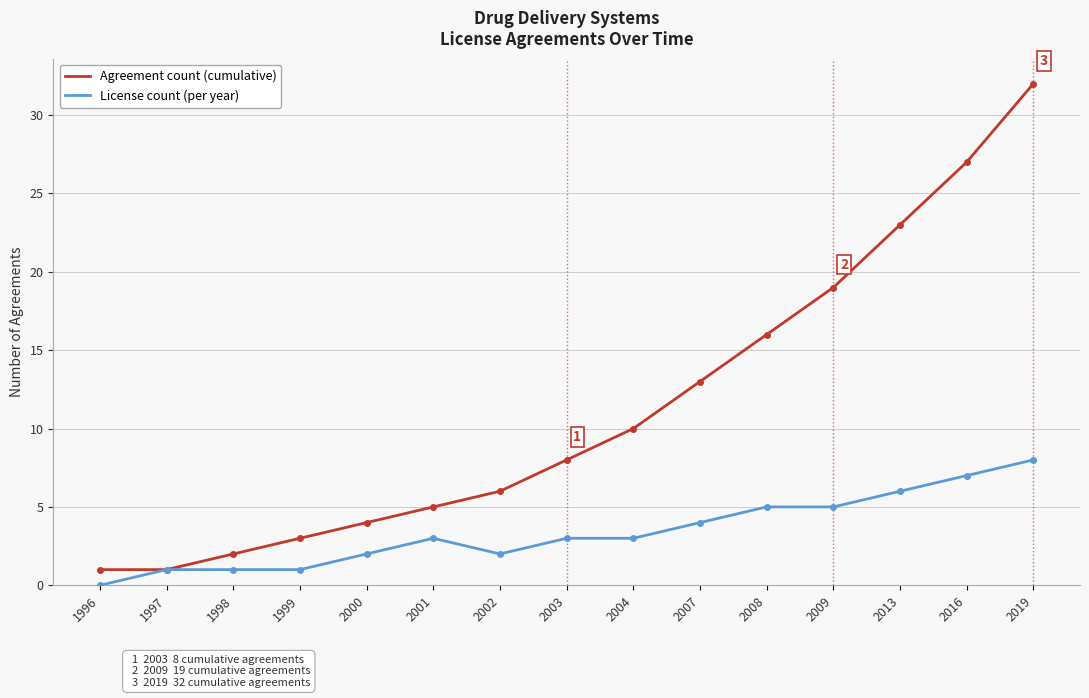

Which series has the largest total across all categories?

Agreement count (cumulative)